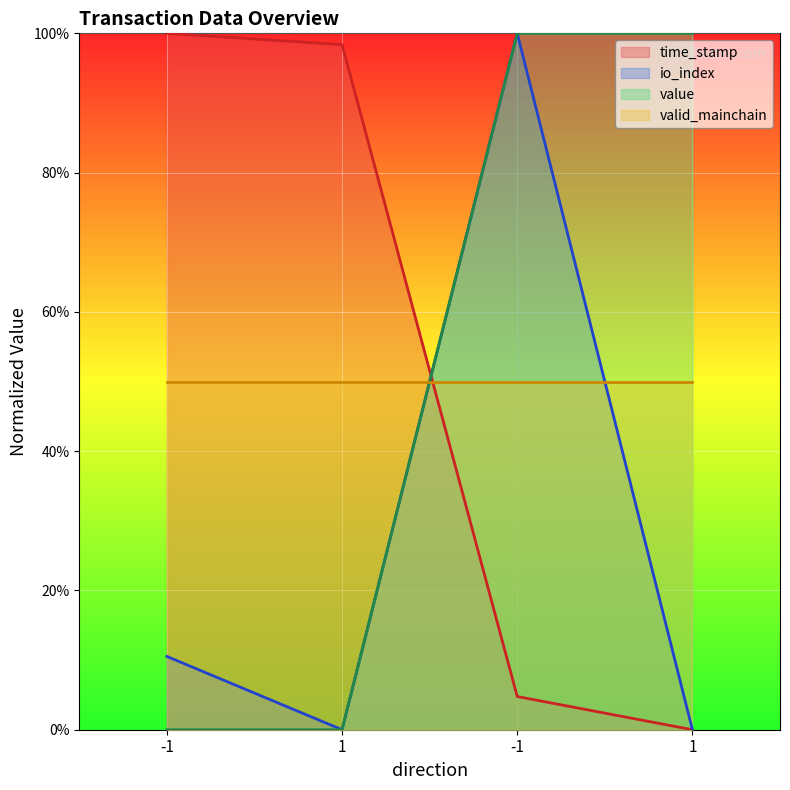

What is the sum of all io_index values?

110.5